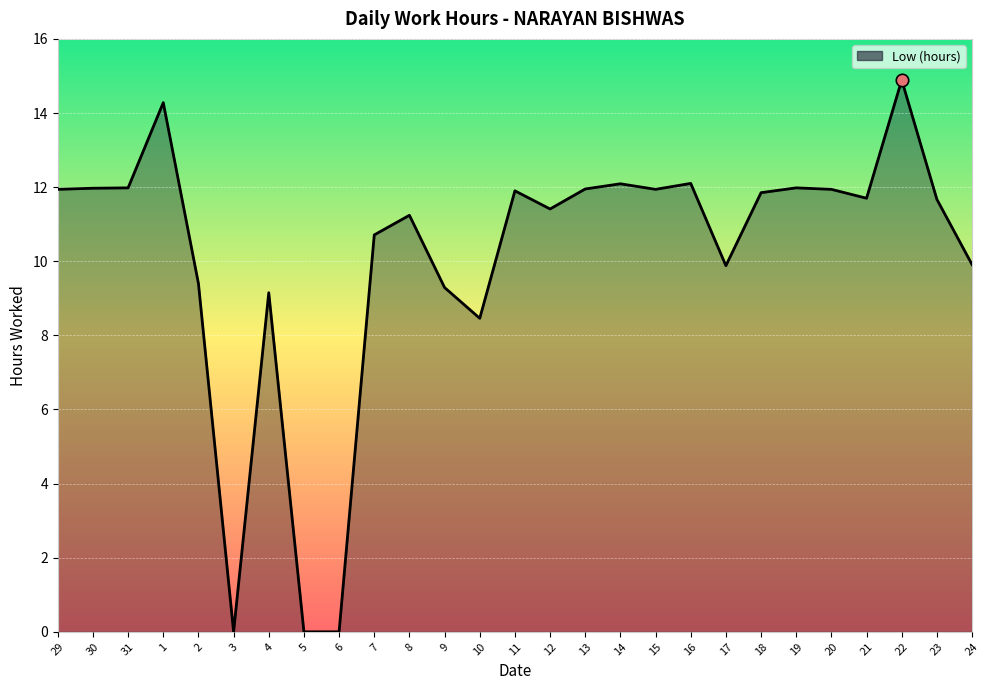

Between 21 and 11, which is larger?

11